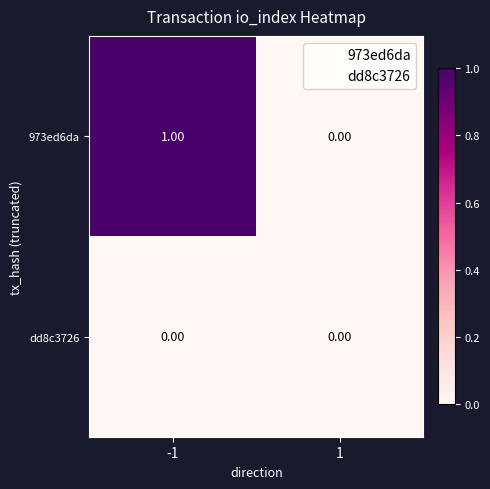

At which category is the sum across all series the highest?

-1